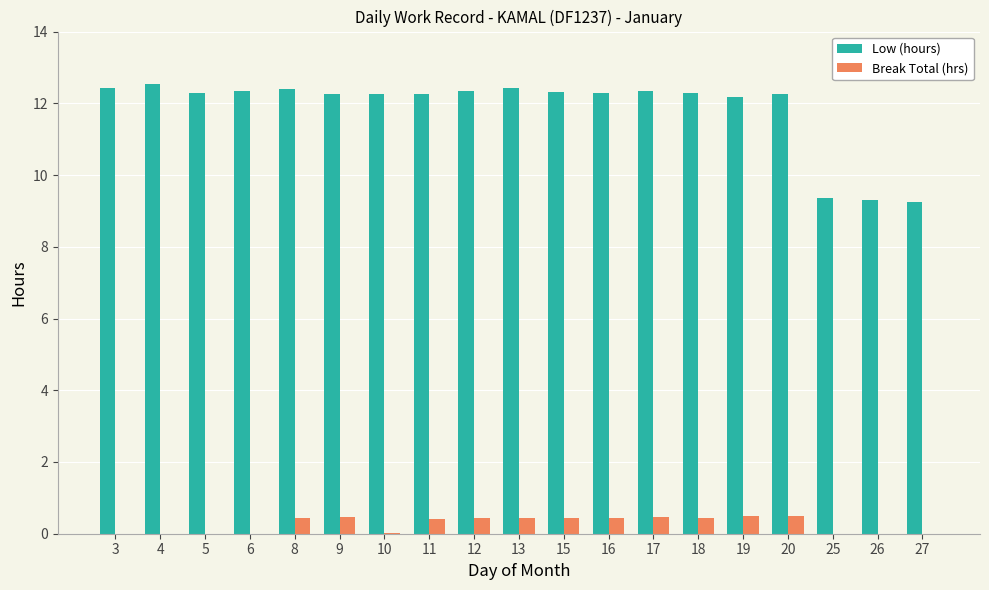

The value of Break Total (hrs) at 17 is 0.5. True or false?

True